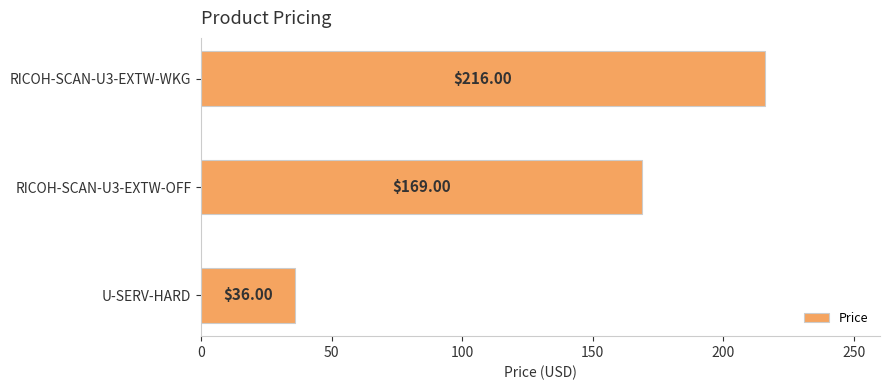

What is the sum of all values?

421.0